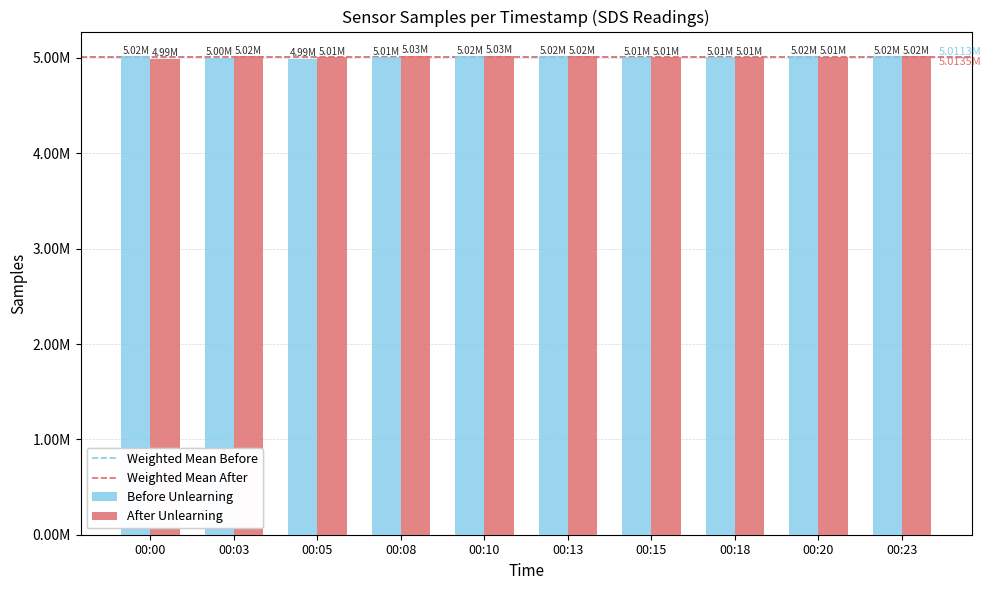

The value of Before Unlearning at 00:08 is 5012689. True or false?

True